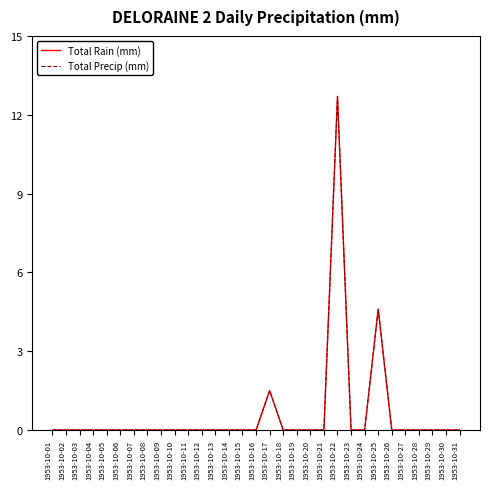

Reading left to right, list all the values displayed in this chart.

Total Rain (mm): 0.0	0.0	0.0	0.0	0.0	0.0	0.0	0.0	0.0	0.0	0.0	0.0	0.0	0.0	0.0	0.0	1.5	0.0	0.0	0.0	0.0	12.7	0.0	0.0	4.6	0.0	0.0	0.0	0.0	0.0	0.0
Total Precip (mm): 0.0	0.0	0.0	0.0	0.0	0.0	0.0	0.0	0.0	0.0	0.0	0.0	0.0	0.0	0.0	0.0	1.5	0.0	0.0	0.0	0.0	12.7	0.0	0.0	4.6	0.0	0.0	0.0	0.0	0.0	0.0